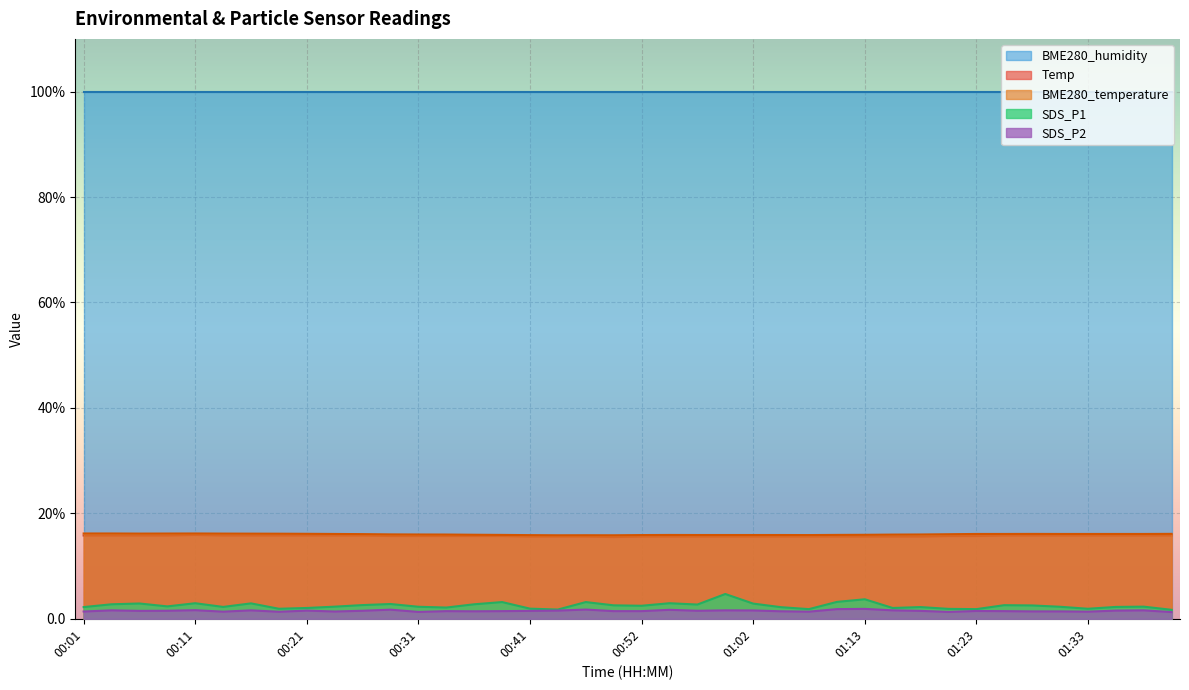

At which category is the sum across all series the highest?

00:11